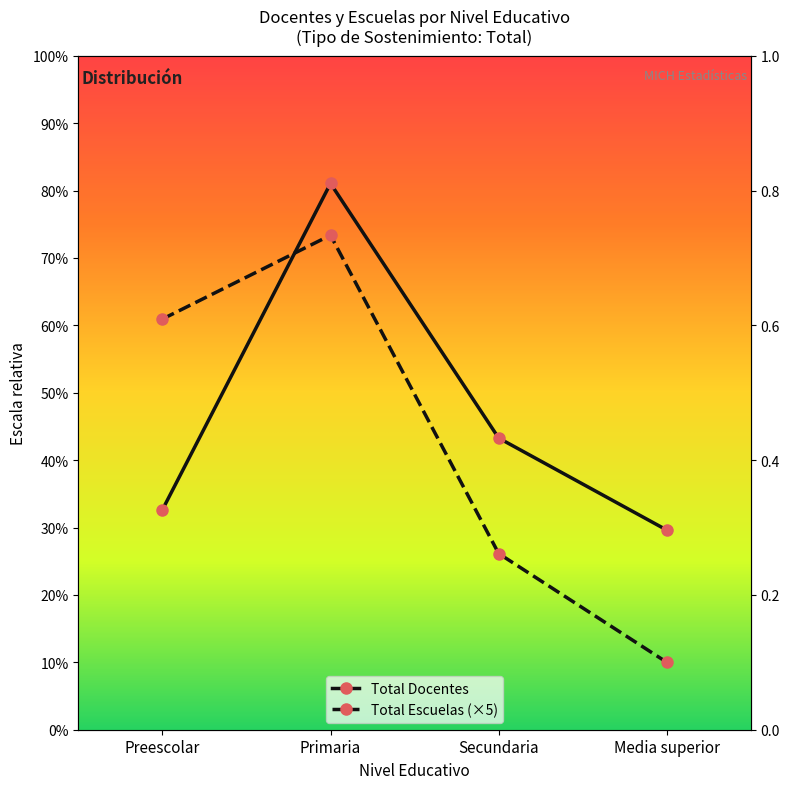

What is the difference between the Total Escuelas values at Media superior and Preescolar?

17825